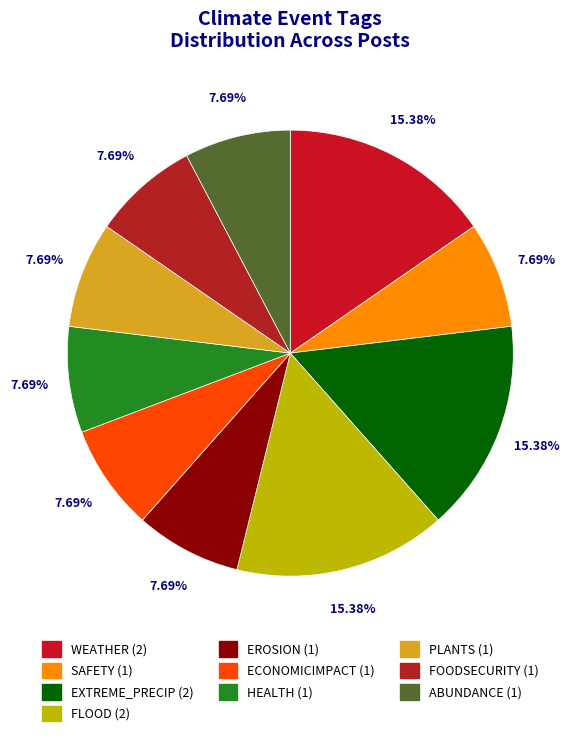

How much of the chart is everything except EROSION?

92.3%